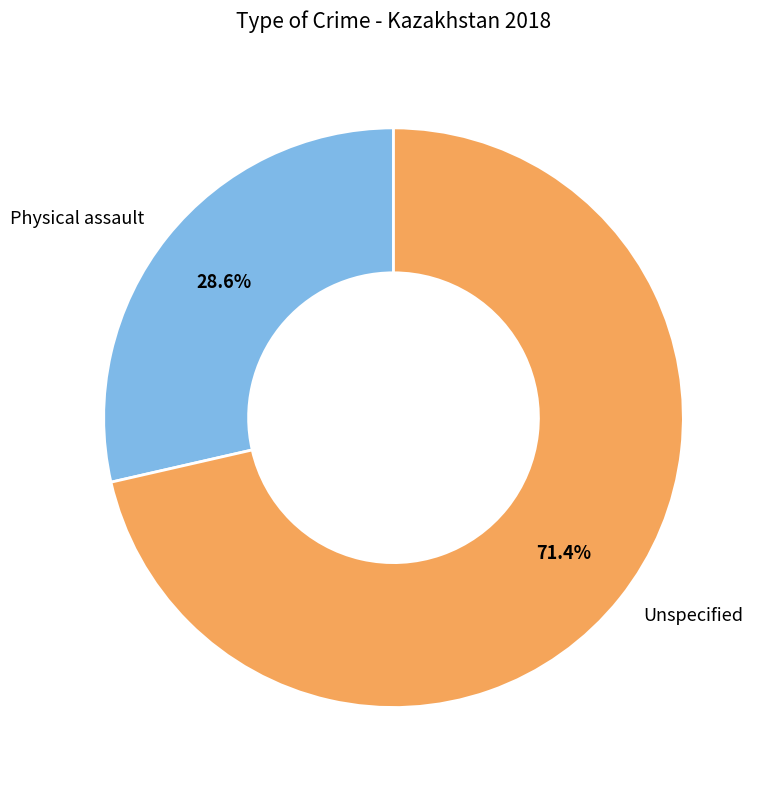

Which has a higher value, Physical assault or Unspecified?

Unspecified